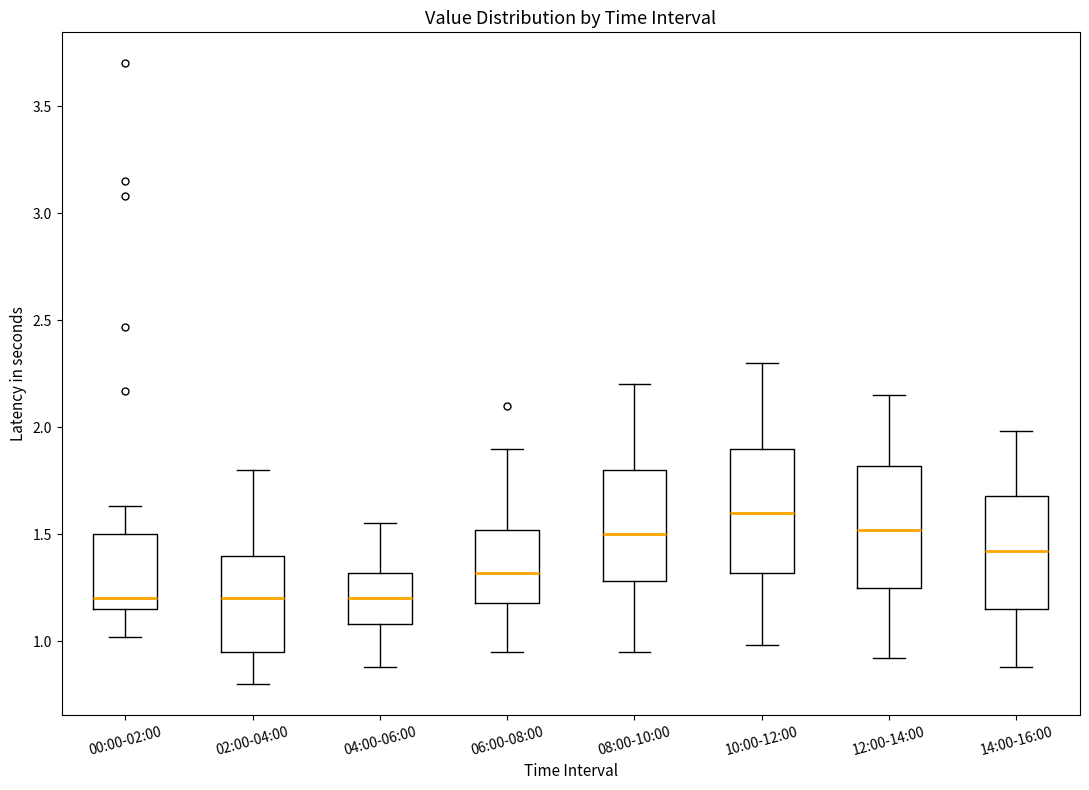

Reading left to right, read every box against the y-axis: the position of its median line, the range the box covers, and the ends of its whiskers. The values are not printed on the chart, so give them approximately, as read against the axis.

00:00-02:00: median 1.20, box 1.15 to 1.50, whiskers 1.00 to 1.65
02:00-04:00: median 1.20, box 0.95 to 1.40, whiskers 0.80 to 1.80
04:00-06:00: median 1.20, box 1.10 to 1.30, whiskers 0.90 to 1.55
06:00-08:00: median 1.30, box 1.20 to 1.50, whiskers 0.95 to 1.90
08:00-10:00: median 1.50, box 1.30 to 1.80, whiskers 0.95 to 2.20
10:00-12:00: median 1.60, box 1.30 to 1.90, whiskers 1.00 to 2.30
12:00-14:00: median 1.50, box 1.25 to 1.80, whiskers 0.90 to 2.15
14:00-16:00: median 1.40, box 1.15 to 1.70, whiskers 0.90 to 2.00